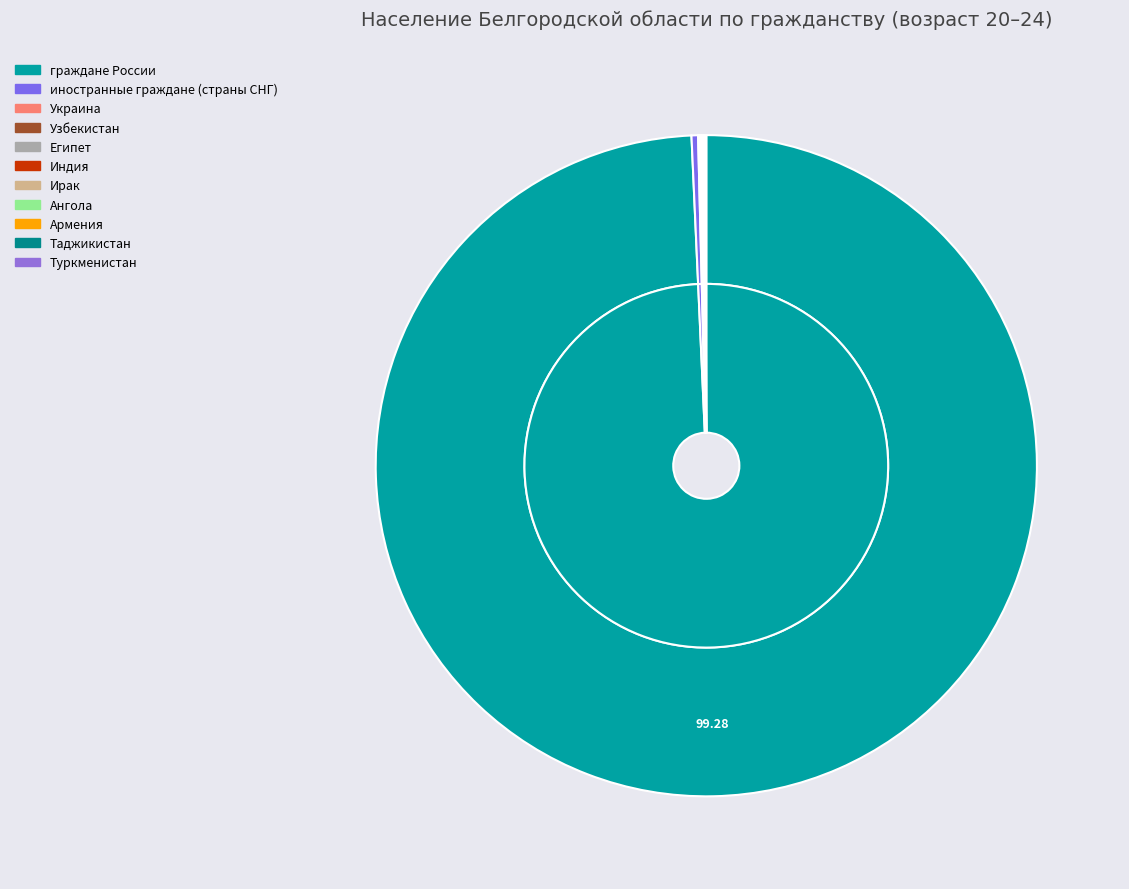

Count the number of slices in the pie.

11